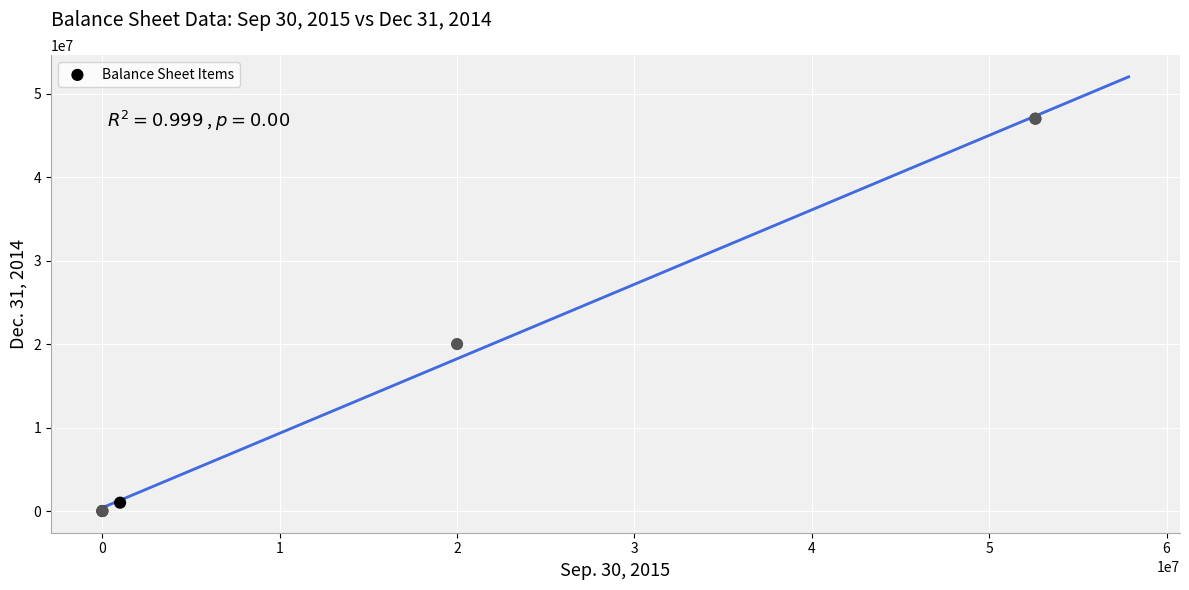

What Y value in the scatter plot is closest to 23500000?

20000000.0